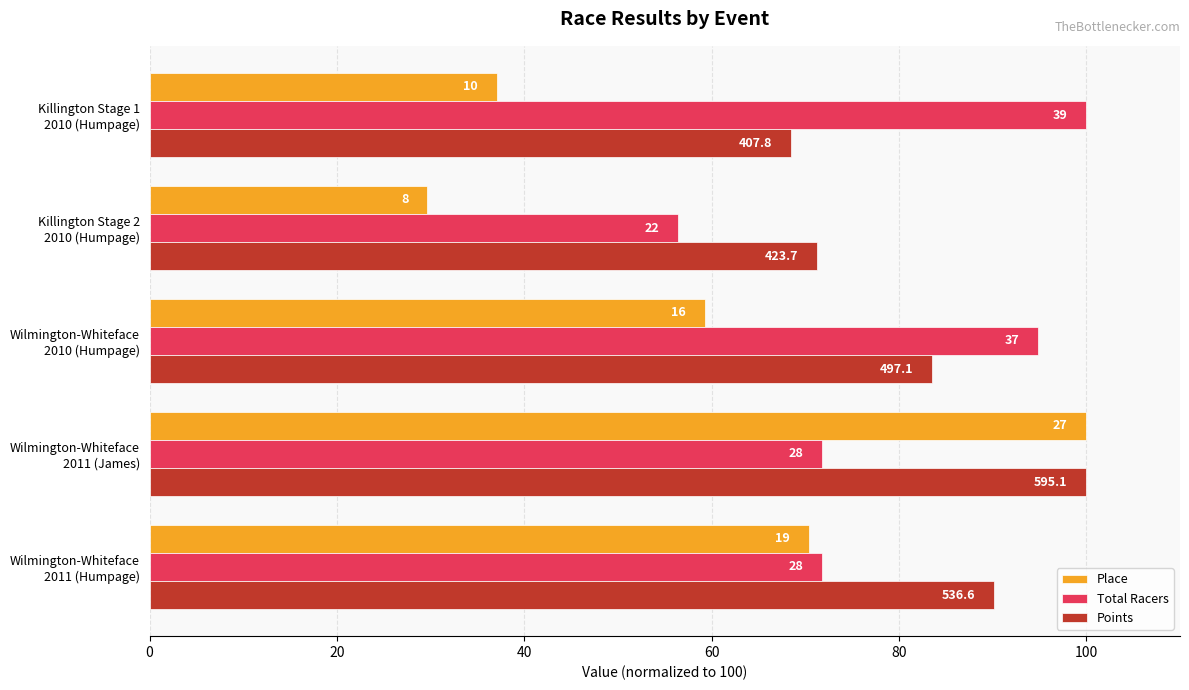

Which series has the widest spread of values?

Place